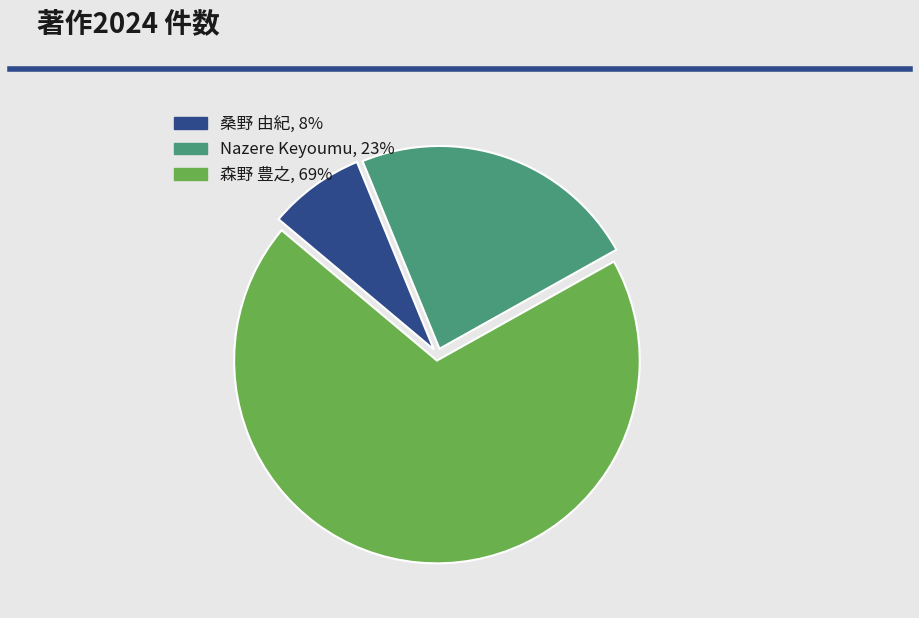

Count the number of slices in the pie.

3